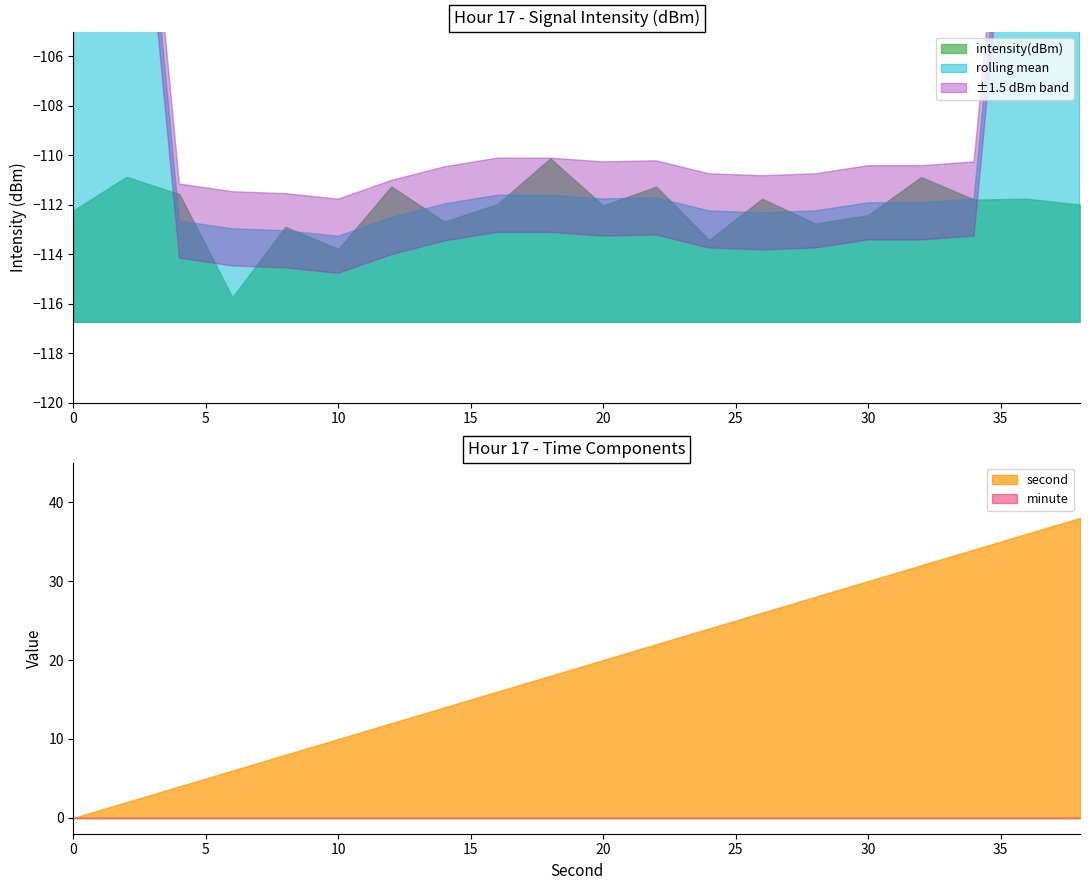

Where does the intensity(dBm) series first go above -111?

2